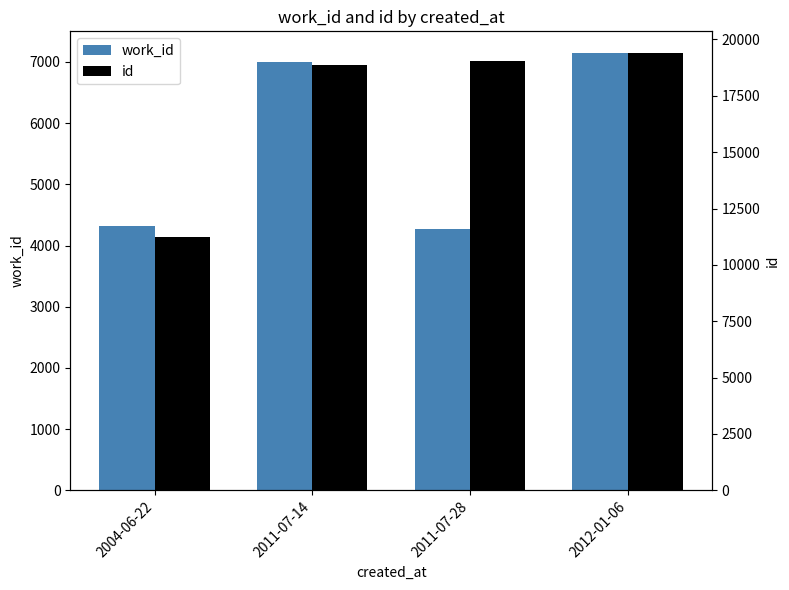

At which label does work_id first exceed 6996?

2012-01-06